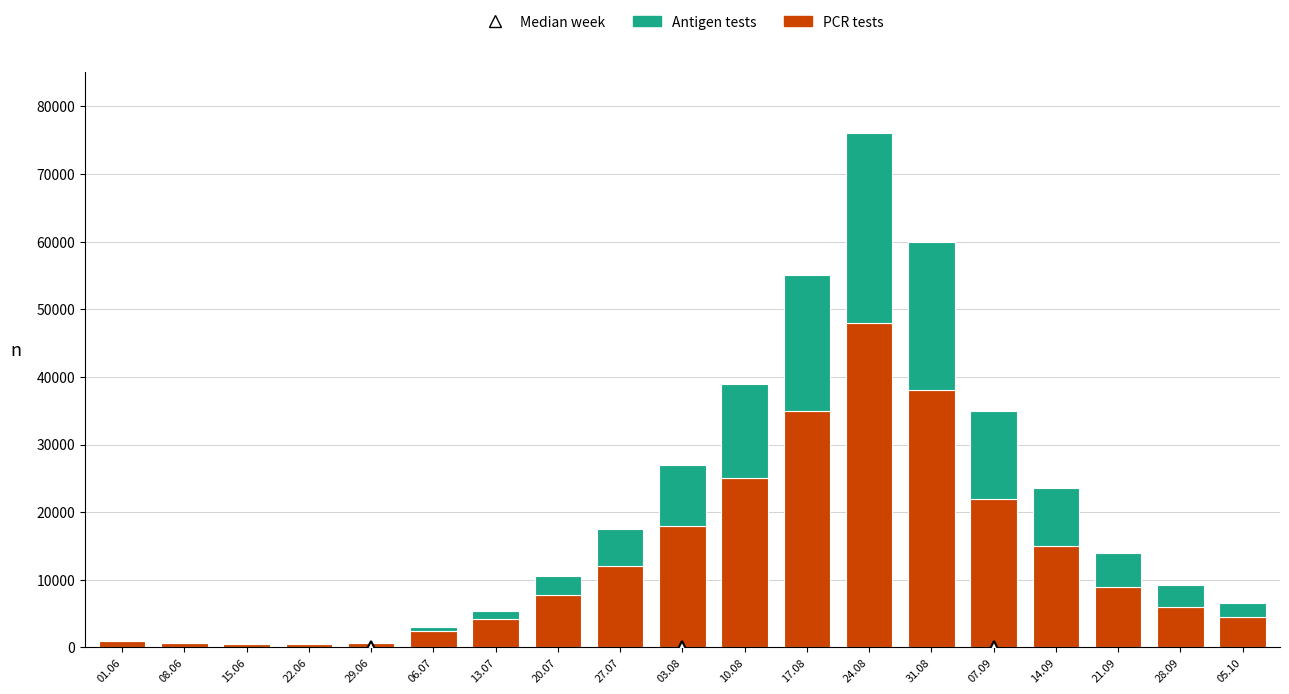

At which category is the sum across all series the highest?

24.08